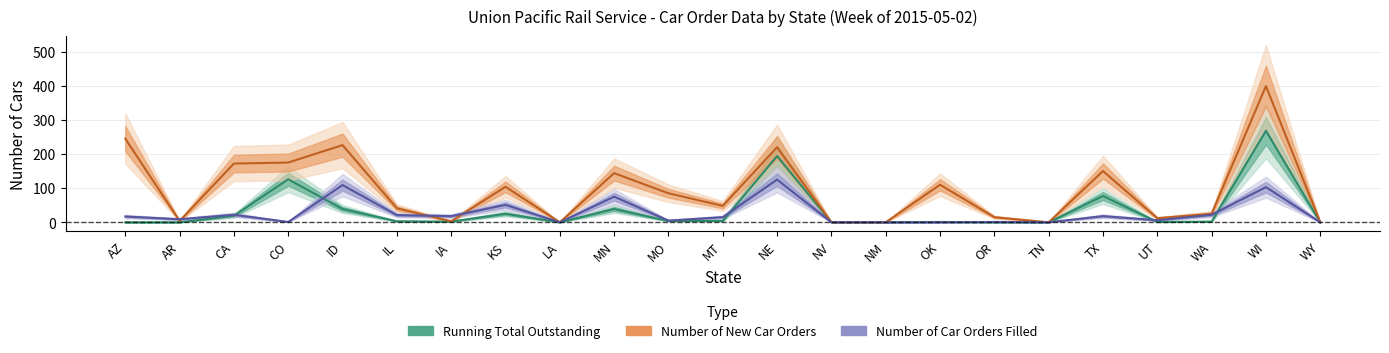

How many intersections are there between Number of Car Orders Filled and Running Total Outstanding?

6